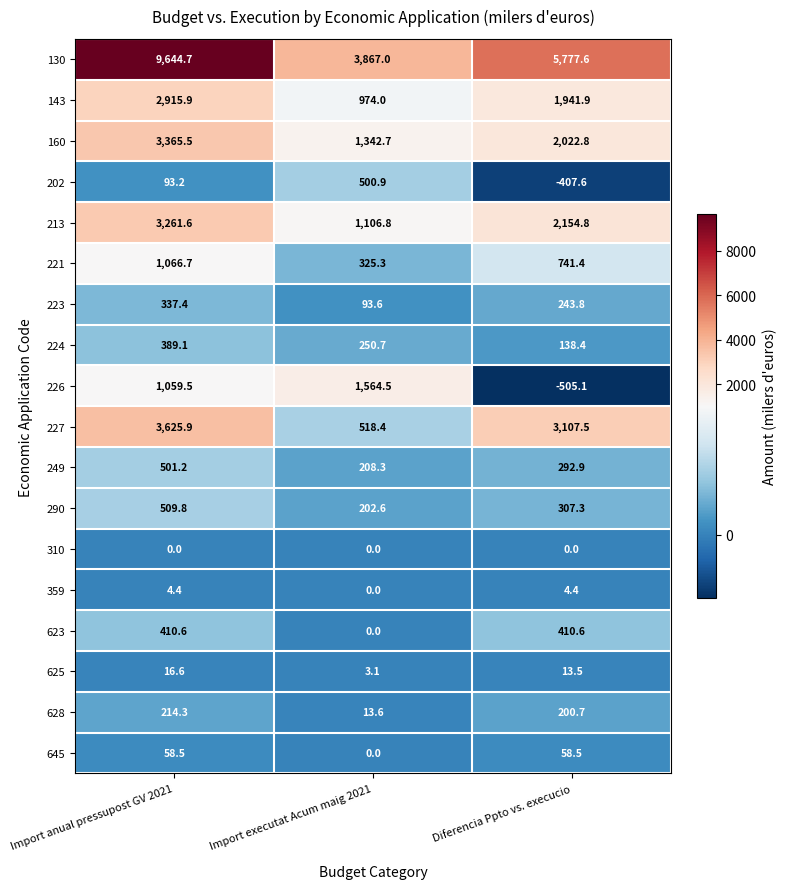

Rank the categories by 223 value from highest to lowest.

Import anual pressupost GV 2021, Diferencia Ppto vs. execucio, Import executat Acum maig 2021